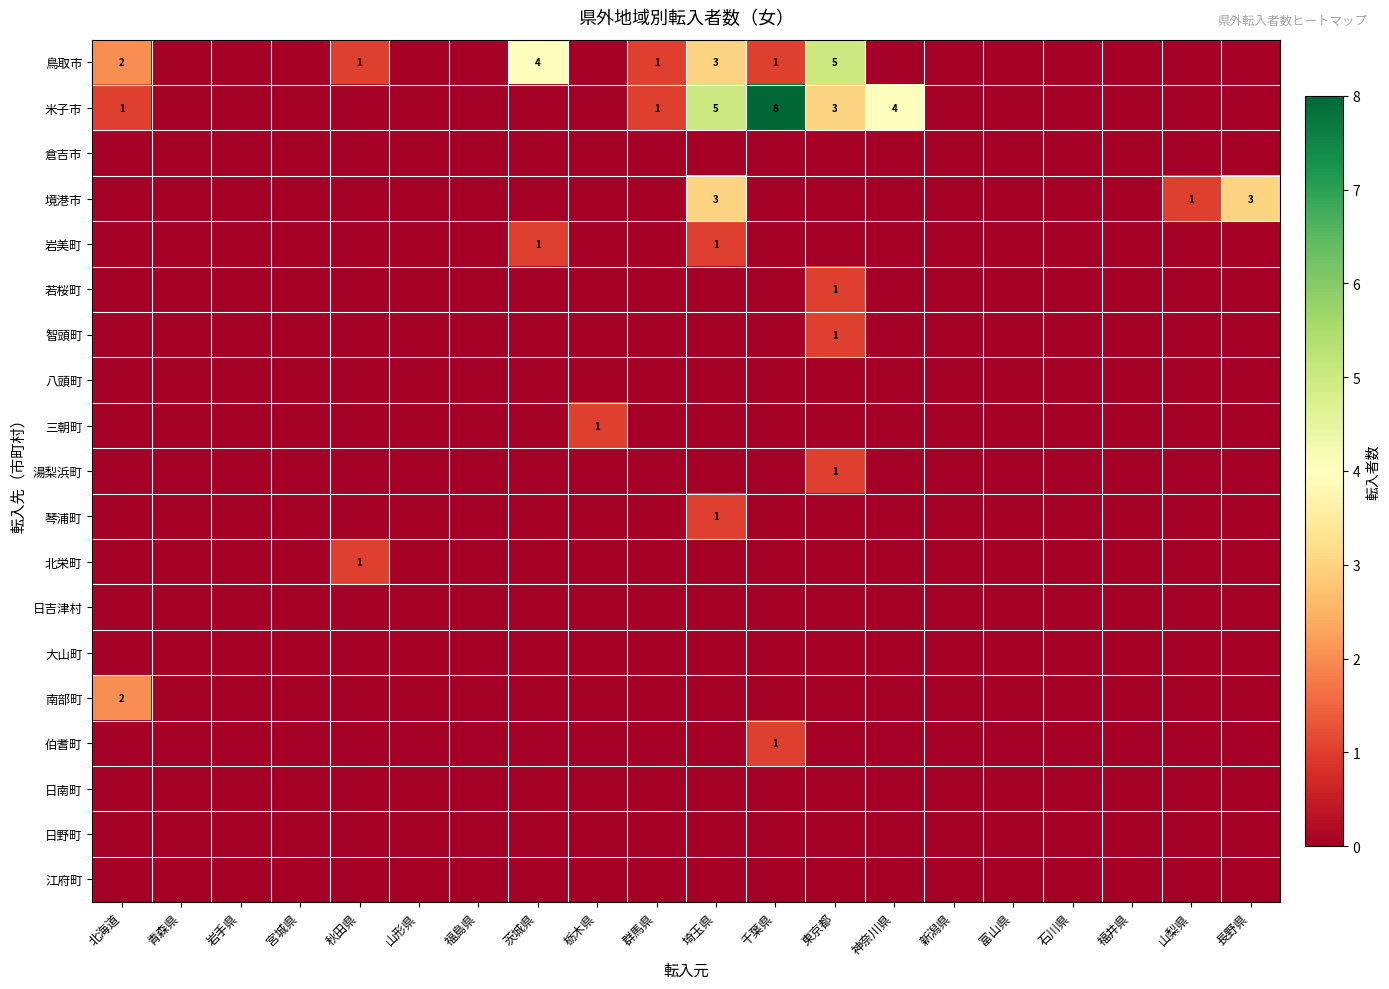

Rank the categories by 若桜町 value from lowest to highest.

北海道, 青森県, 岩手県, 宮城県, 秋田県, 山形県, 福島県, 茨城県, 栃木県, 群馬県, 埼玉県, 千葉県, 神奈川県, 新潟県, 富山県, 石川県, 福井県, 山梨県, 長野県, 東京都